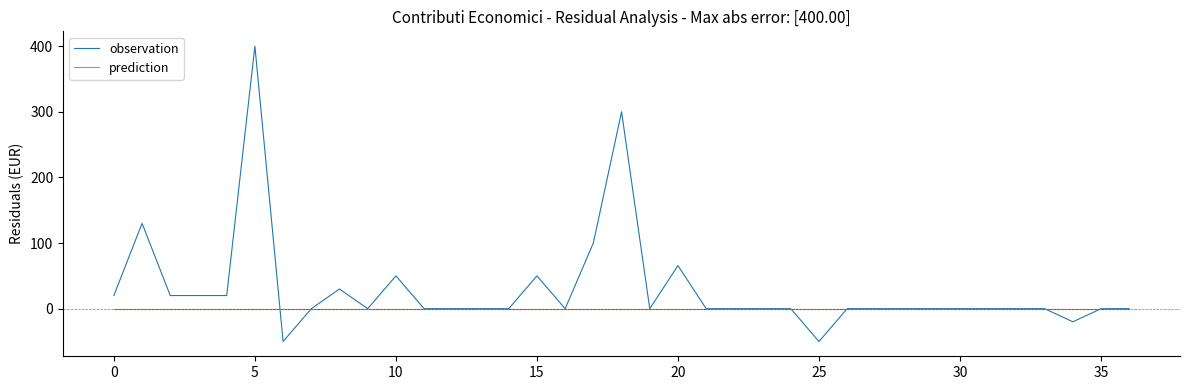

Which series has the largest range (max minus min)?

observation